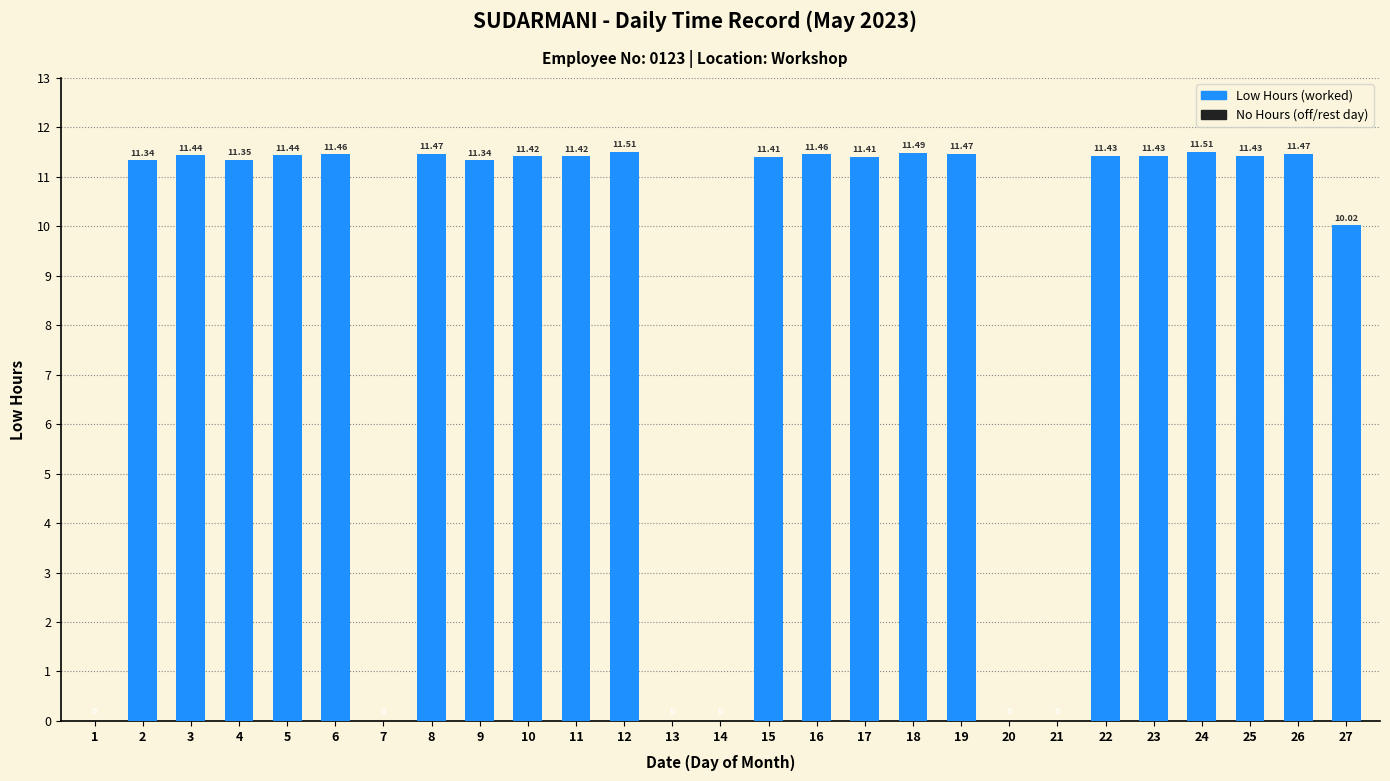

How many values are above zero?

21